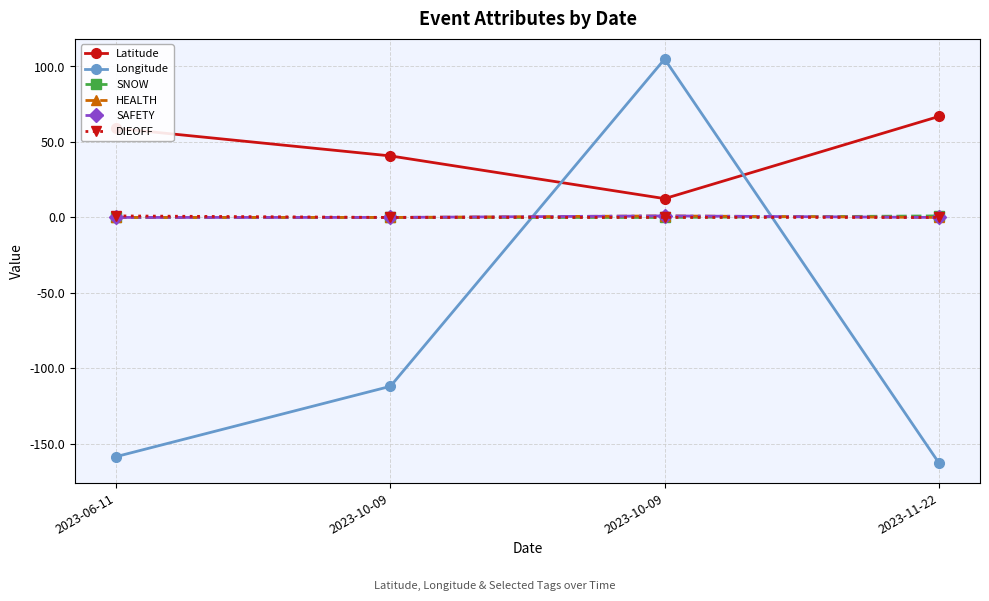

What is the average value of the DIEOFF series?

0.2